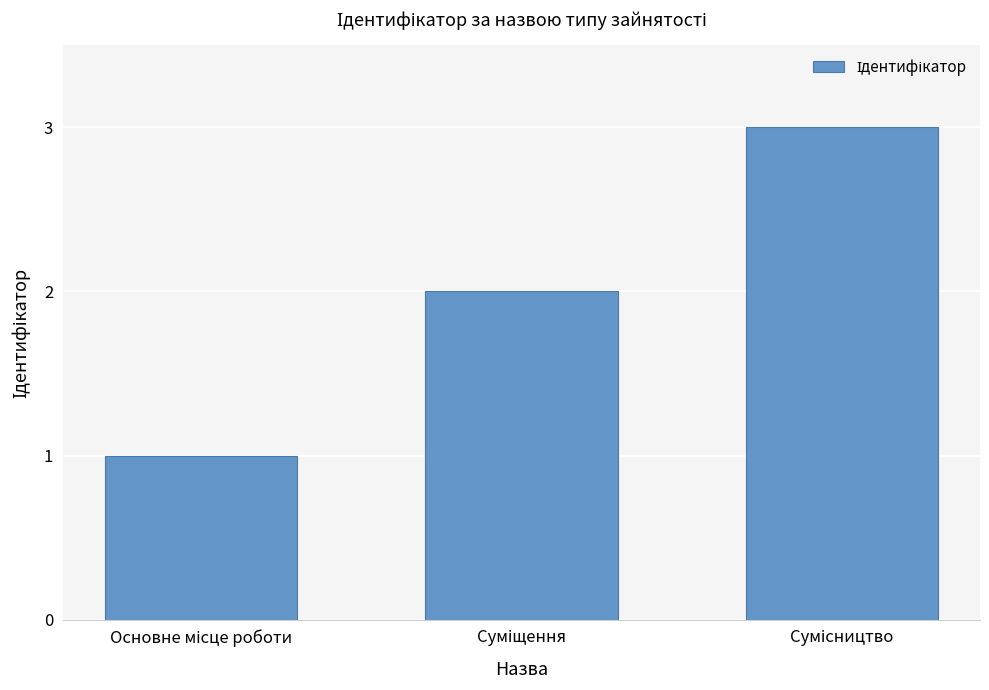

What is the sum of all values?

6